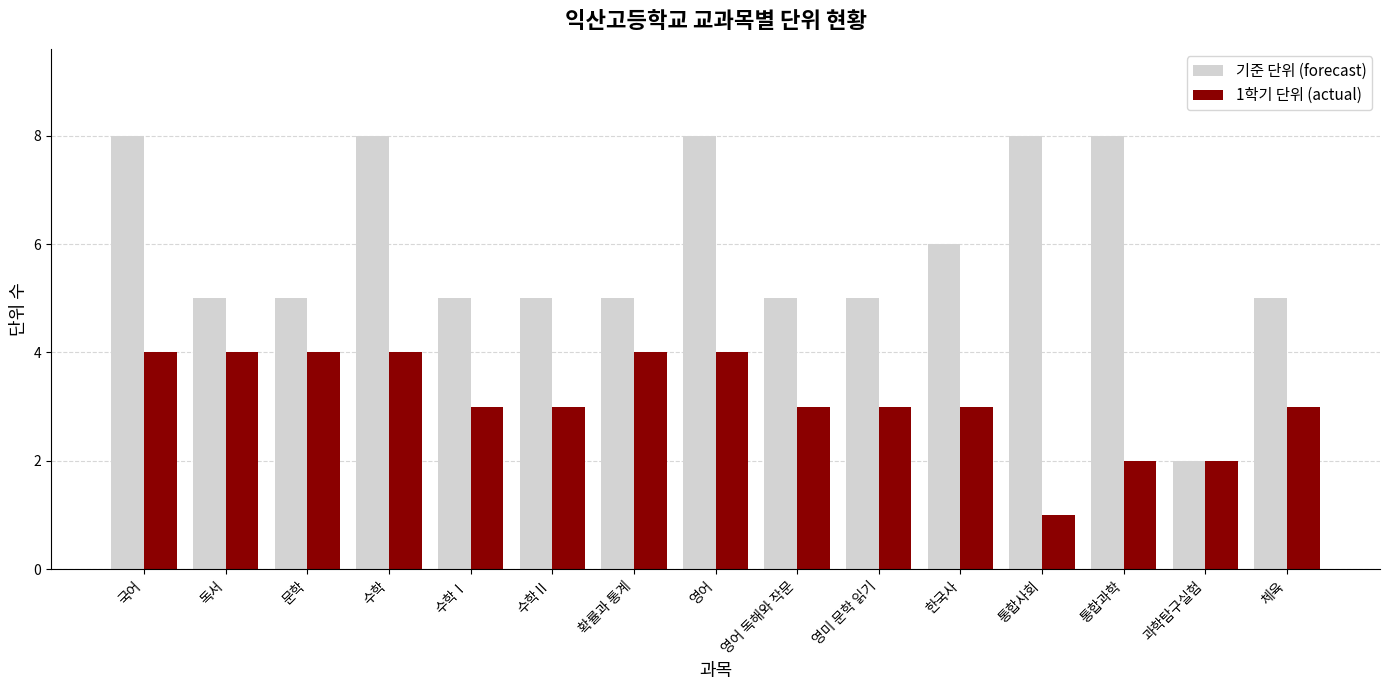

Reading left to right, list all the values displayed in this chart.

기준 단위 (forecast): 8	5	5	8	5	5	5	8	5	5	6	8	8	2	5
1학기 단위 (actual): 4	4	4	4	3	3	4	4	3	3	3	1	2	2	3